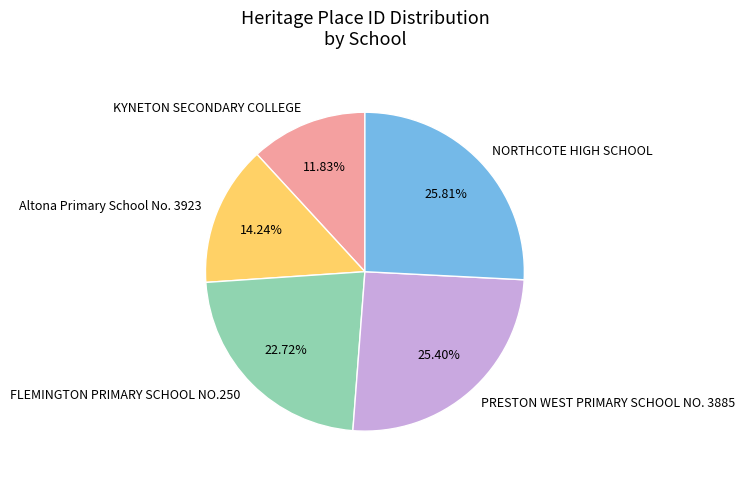

To the nearest percent, what is the average slice percentage?

20%